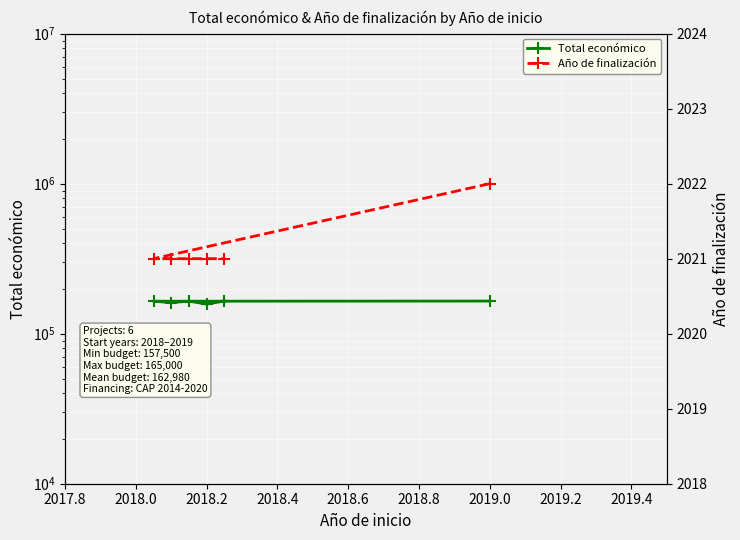

What is the label of the 3rd point from the left?

2018.2